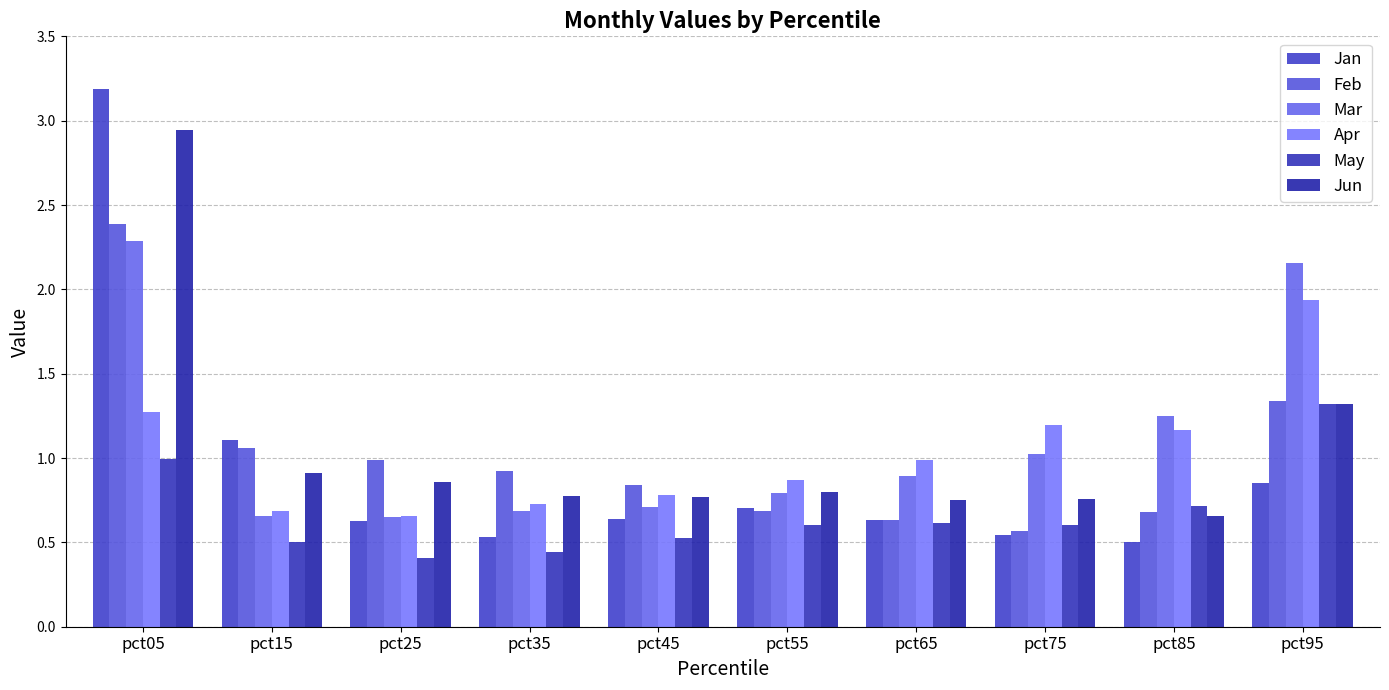

Which series has the largest total across all categories?

Mar